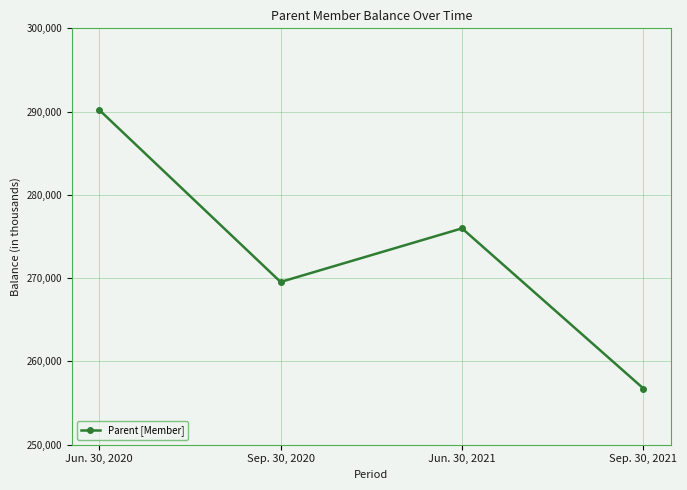

What is the difference between the values at Jun. 30, 2020 and Jun. 30, 2021?

14233